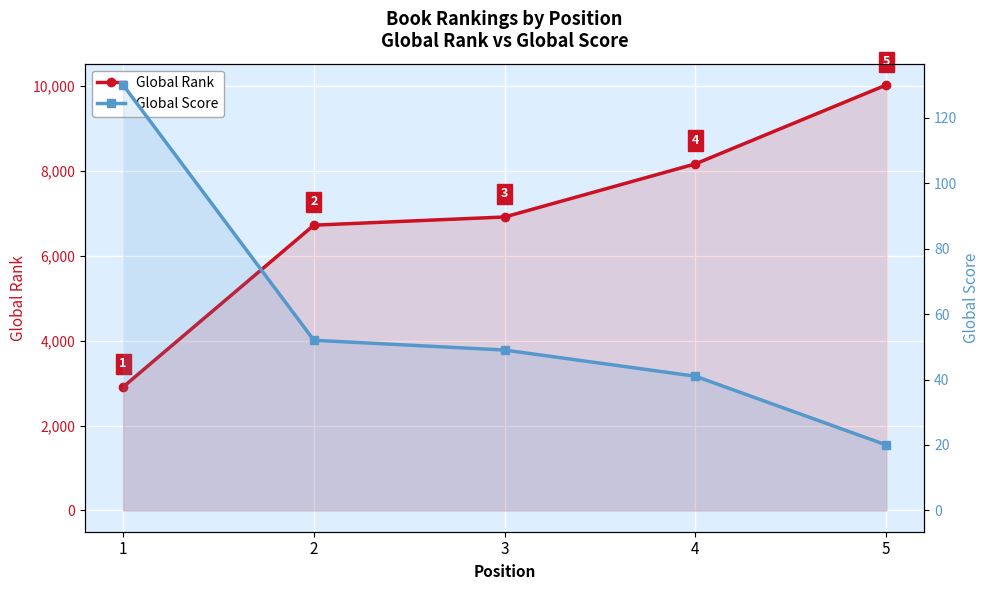

Rank the series at 5 from lowest to highest value.

Global Score, Global Rank